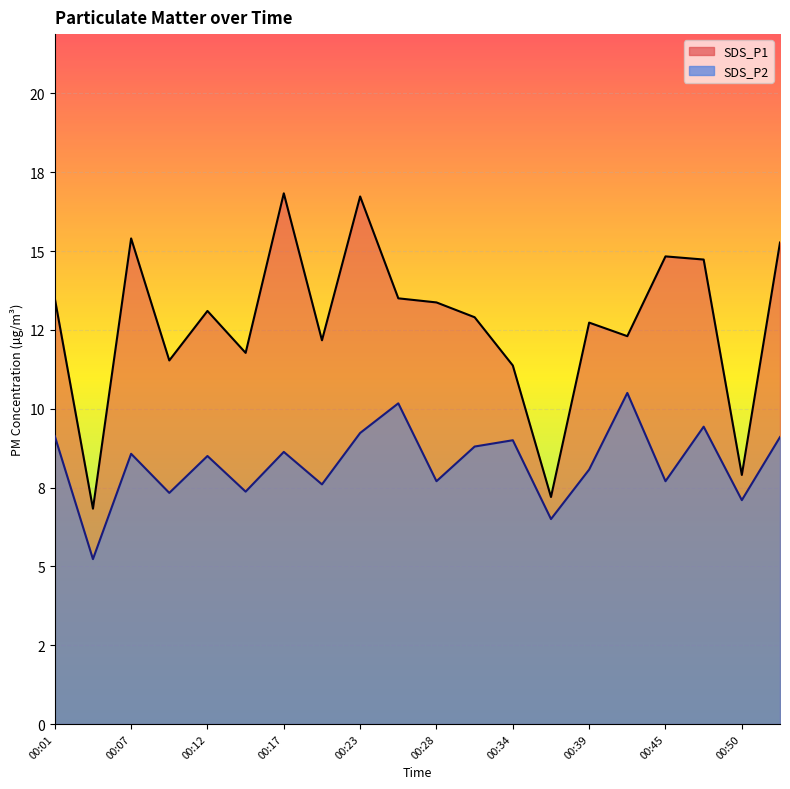

What is the minimum value for SDS_P2?

5.2